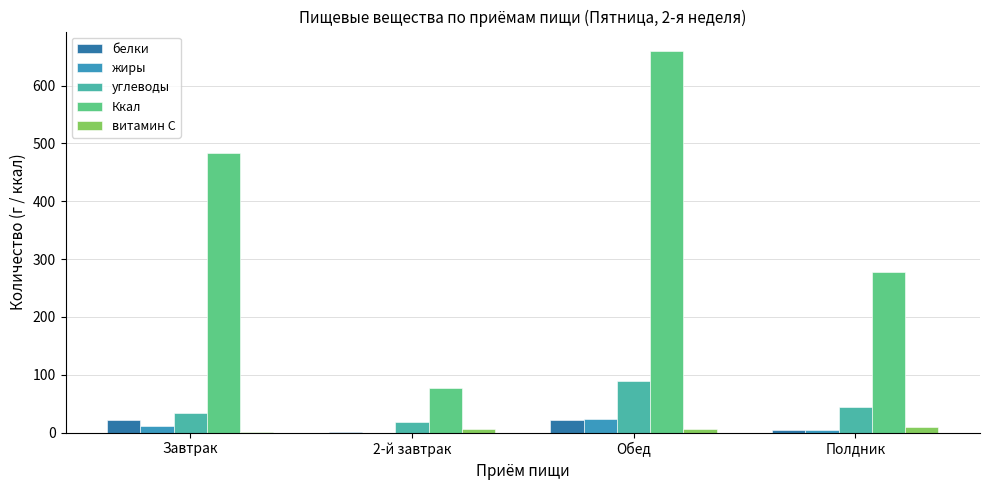

At which category is the sum across all series the highest?

Обед